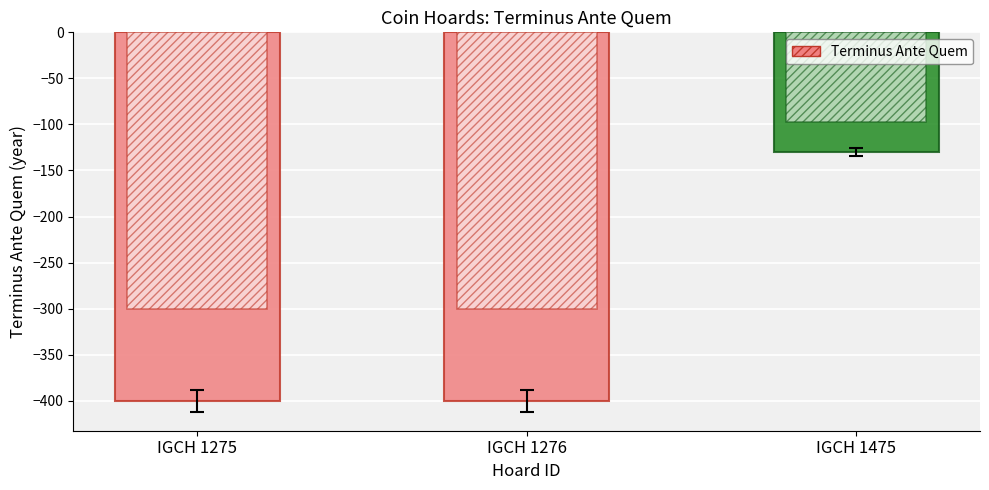

List the labels in order of value, smallest first.

IGCH 1275, IGCH 1276, IGCH 1475